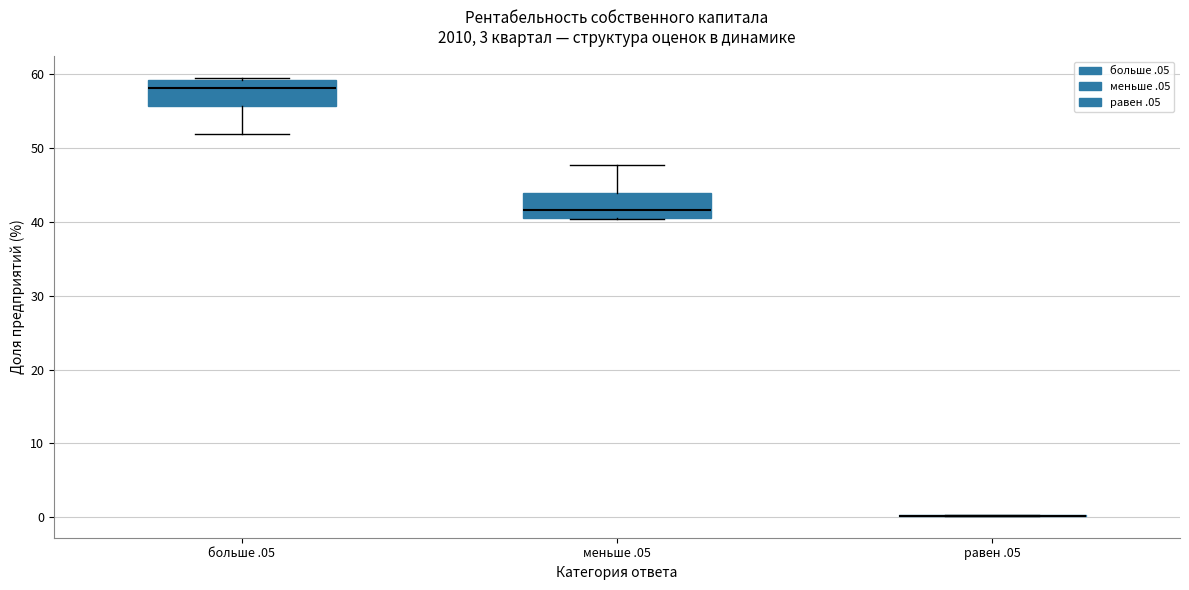

Where does the median line of the box for меньше .05 sit on the y-axis? The values are not printed on the chart, so give them approximately, as read against the axis.

42